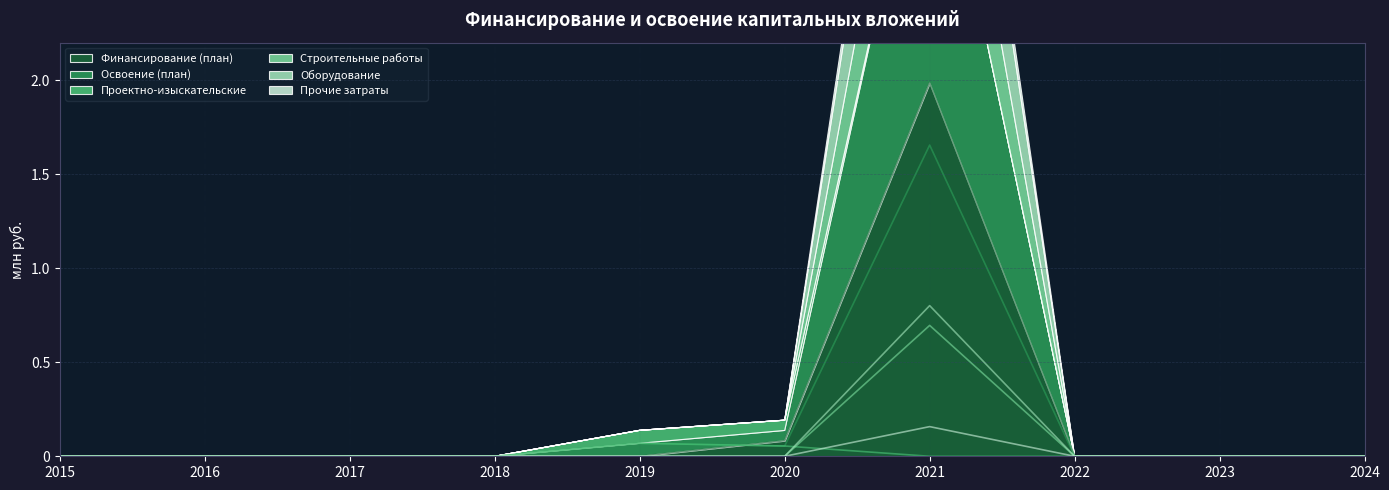

True or false: Прочие затраты has more than 0 interior local peaks.

True